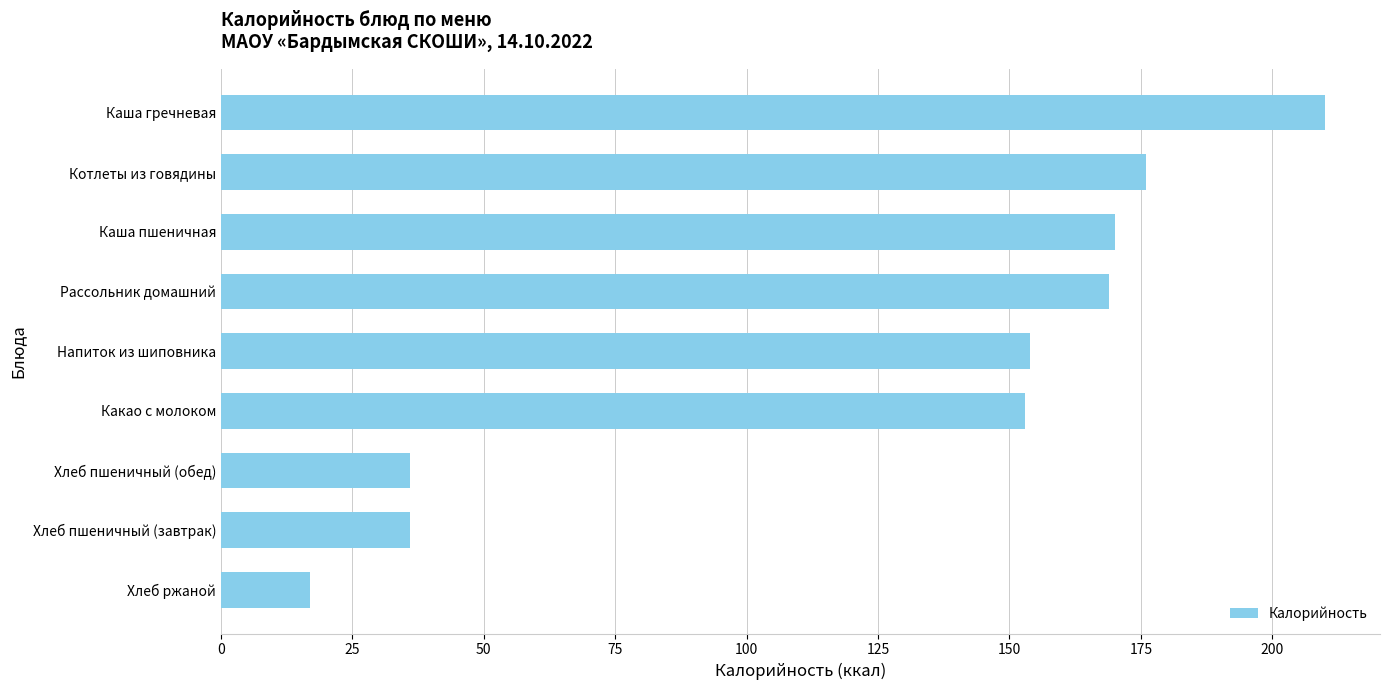

What is the difference between the values at Каша гречневая and Котлеты из говядины?

34